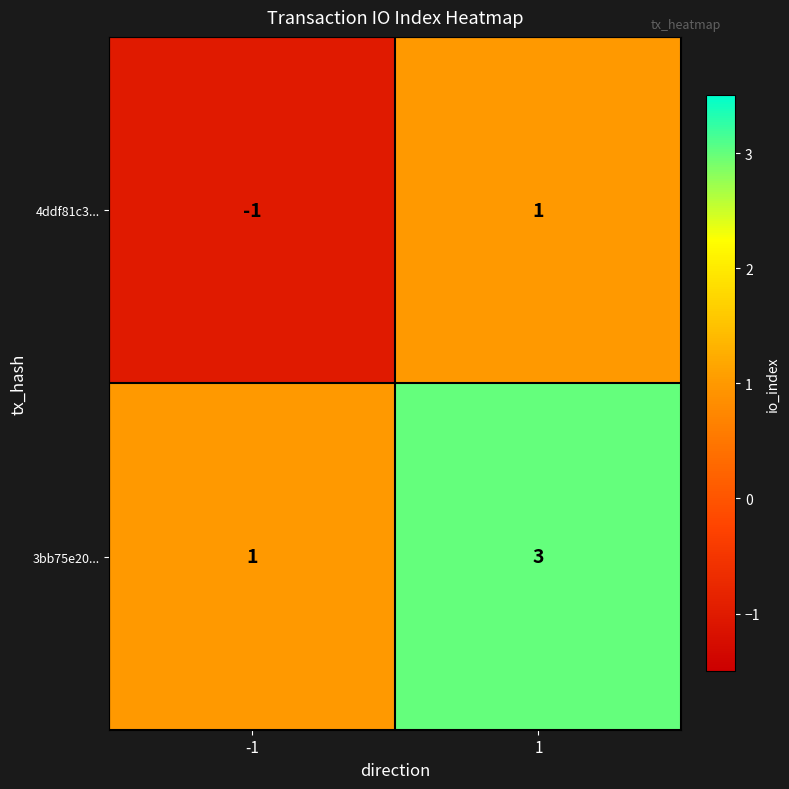

Rank the categories by 4ddf81c3... value from lowest to highest.

-1, 1